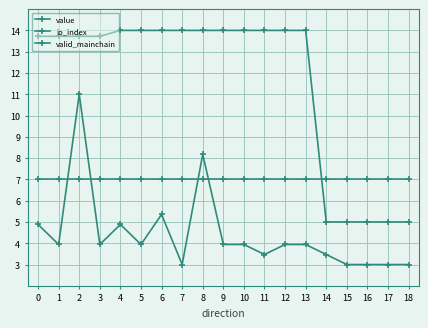

How many lines are shown in the chart?

3